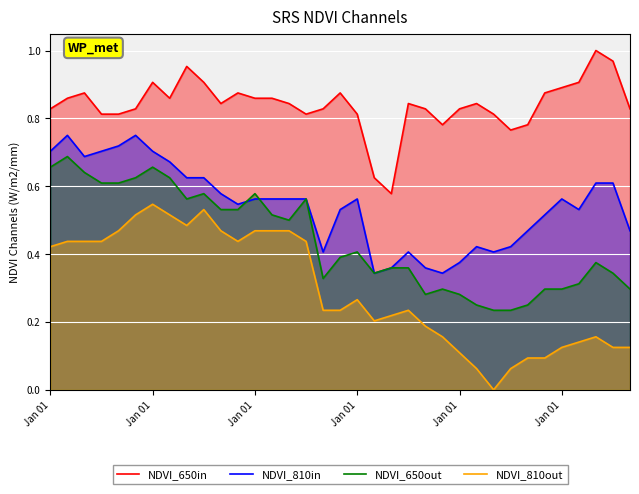

Does the chart display data point markers on the line(s)?

No